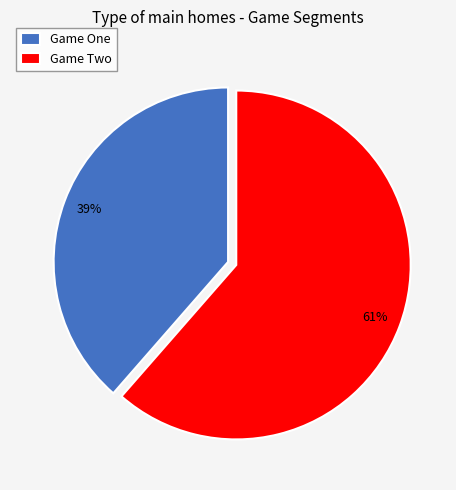

Is the sum of Game One and Game Two greater than half?

Yes